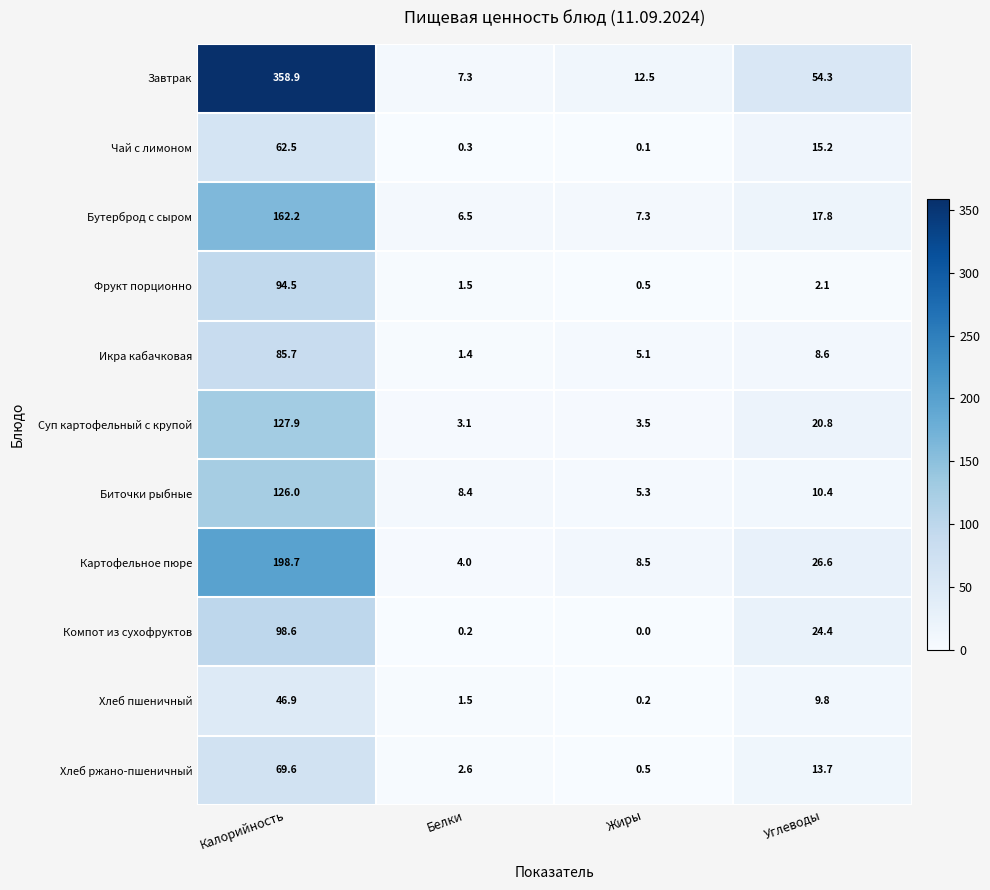

Which series changed the most between Калорийность and Углеводы?

Завтрак